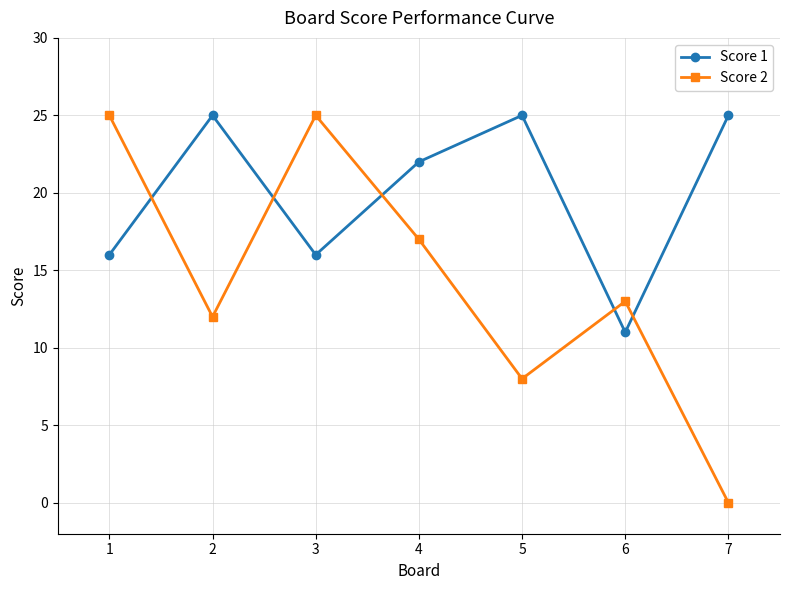

What is the average value of the Score 1 series?

20